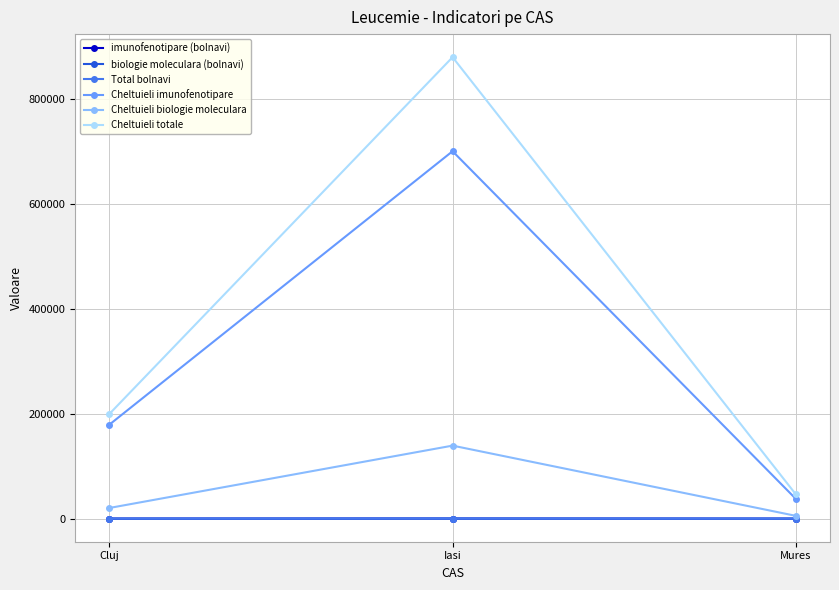

The imunofenotipare (bolnavi) series shows 87 at Cluj. True or false?

True